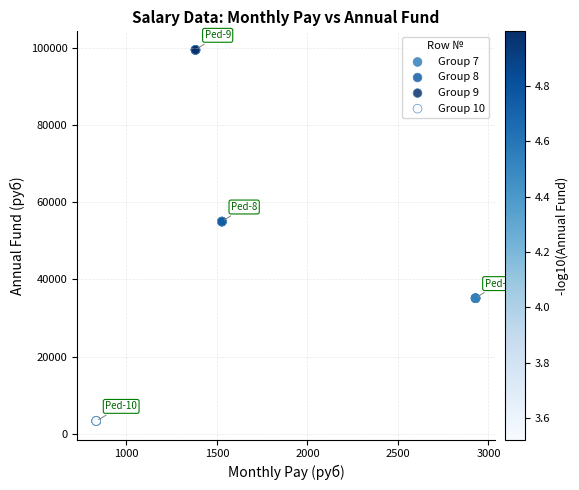

Which series contains the highest Y value?

Group 9